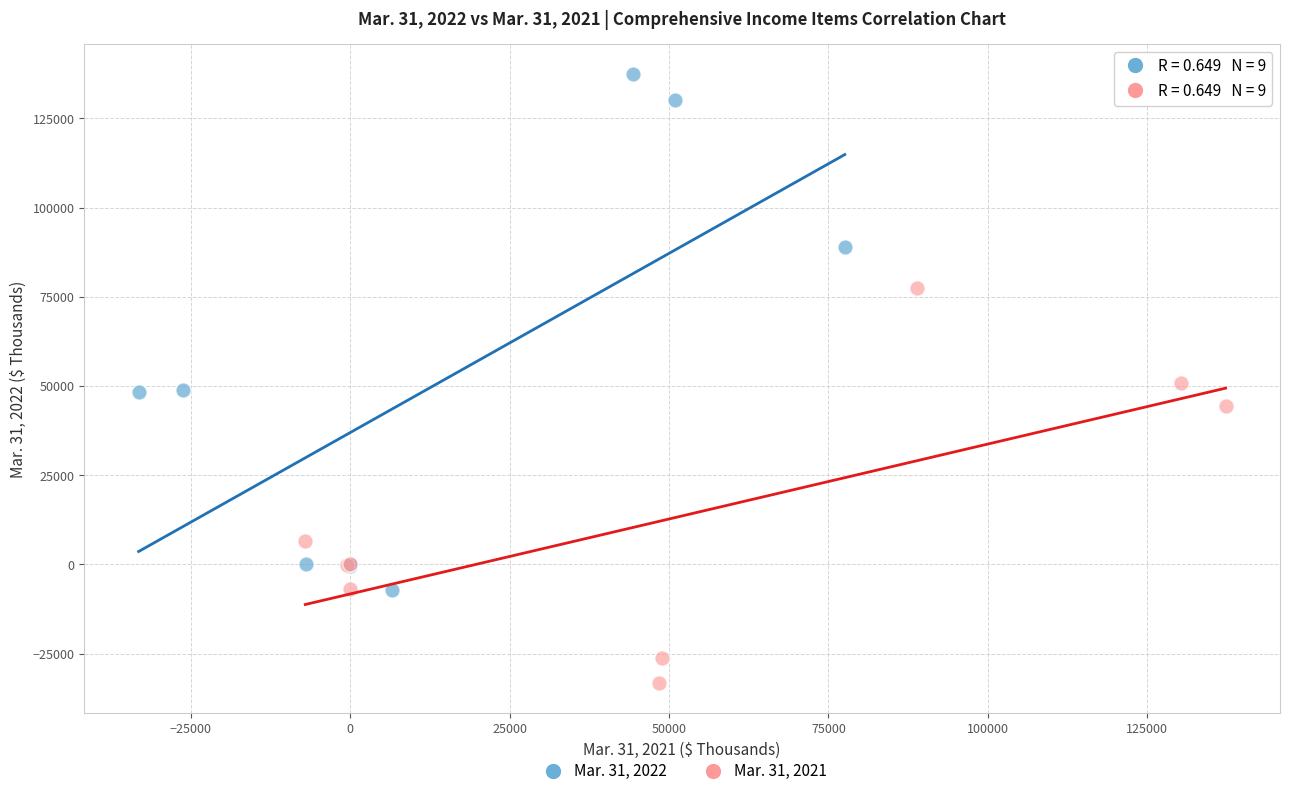

Which series reaches the minimum Y coordinate?

Mar. 31, 2021